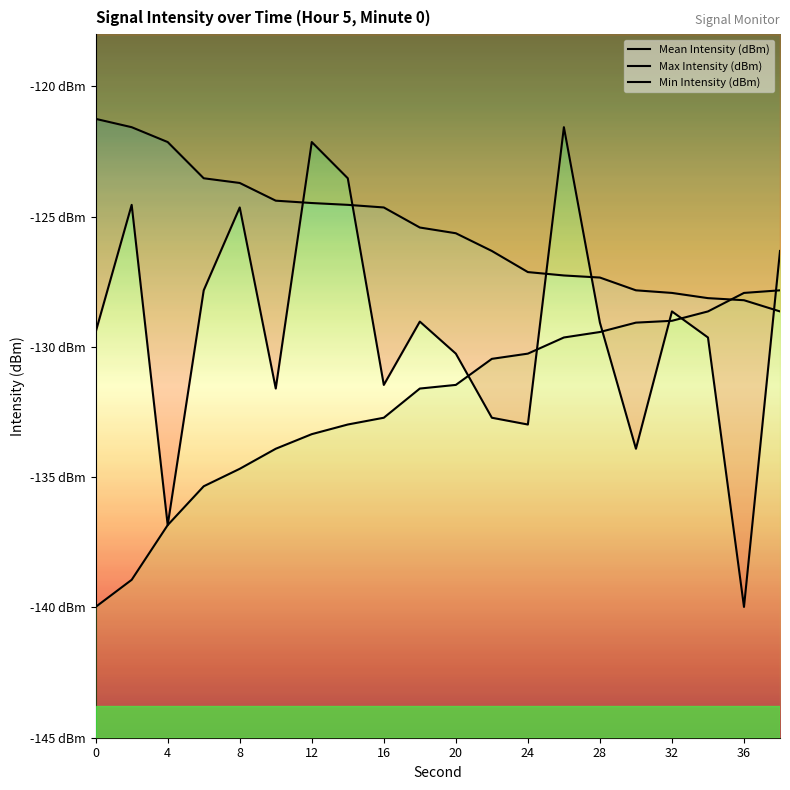

List the series in order of their peak value, highest first.

Max Intensity (dBm), Mean Intensity (dBm), Min Intensity (dBm)